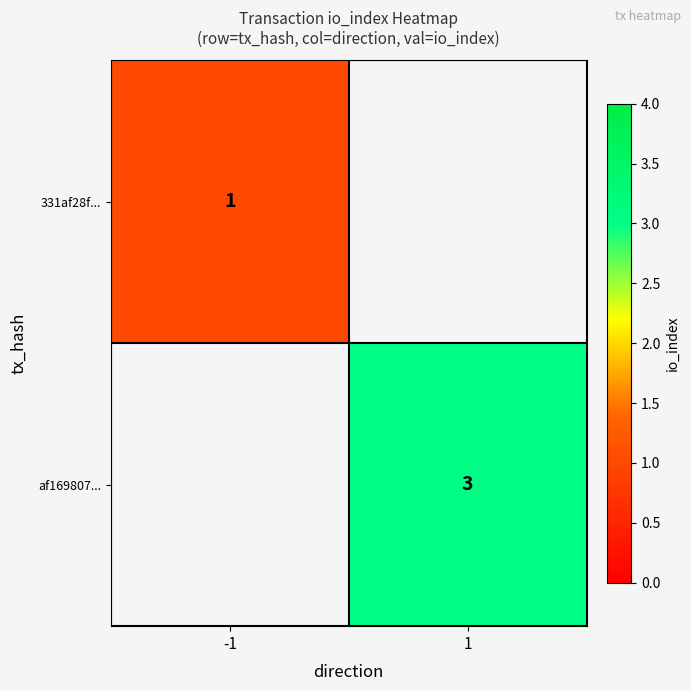

At how many categories does at least one series exceed 1?

1